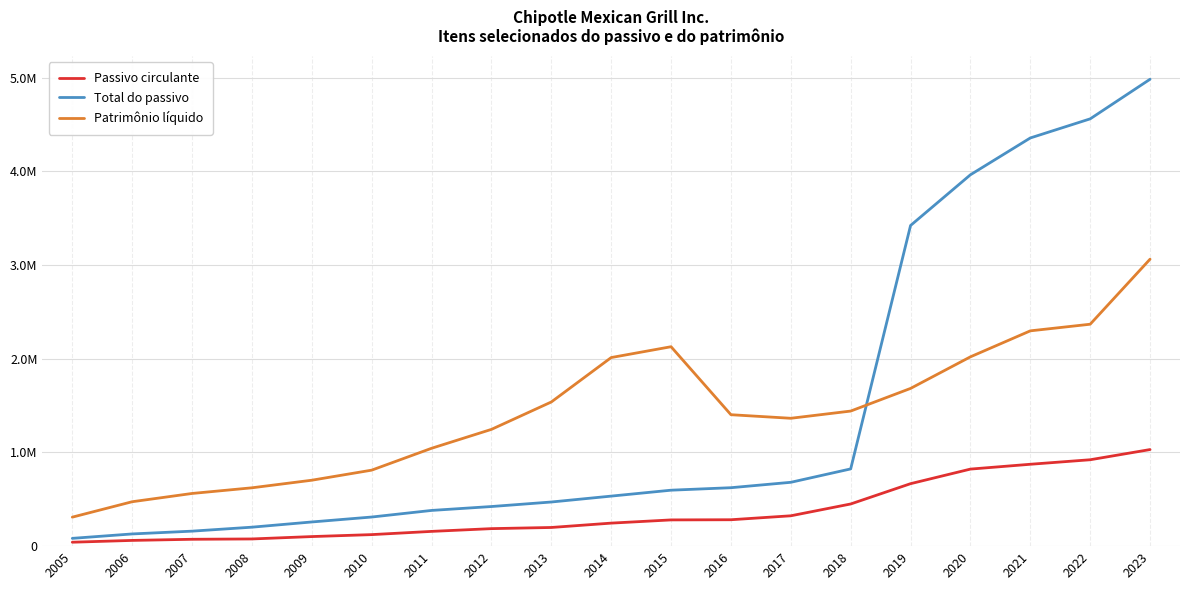

Does the chart display data point markers on the line(s)?

No